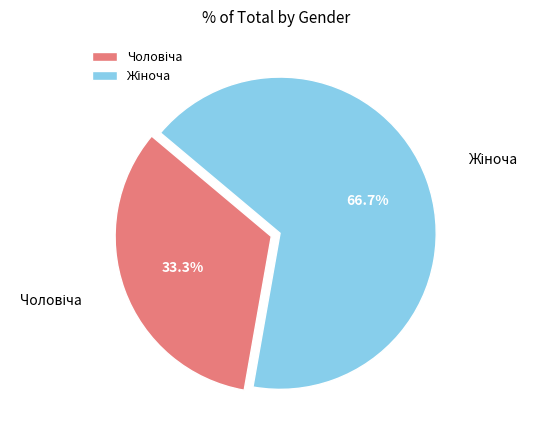

Is there a majority slice in this chart?

Yes